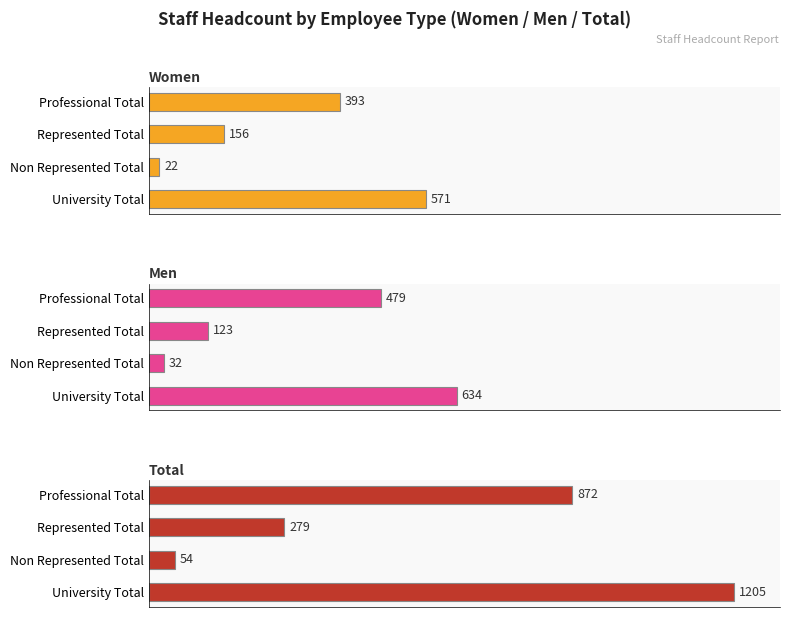

Is it true that Women equals 571 at University Total?

True